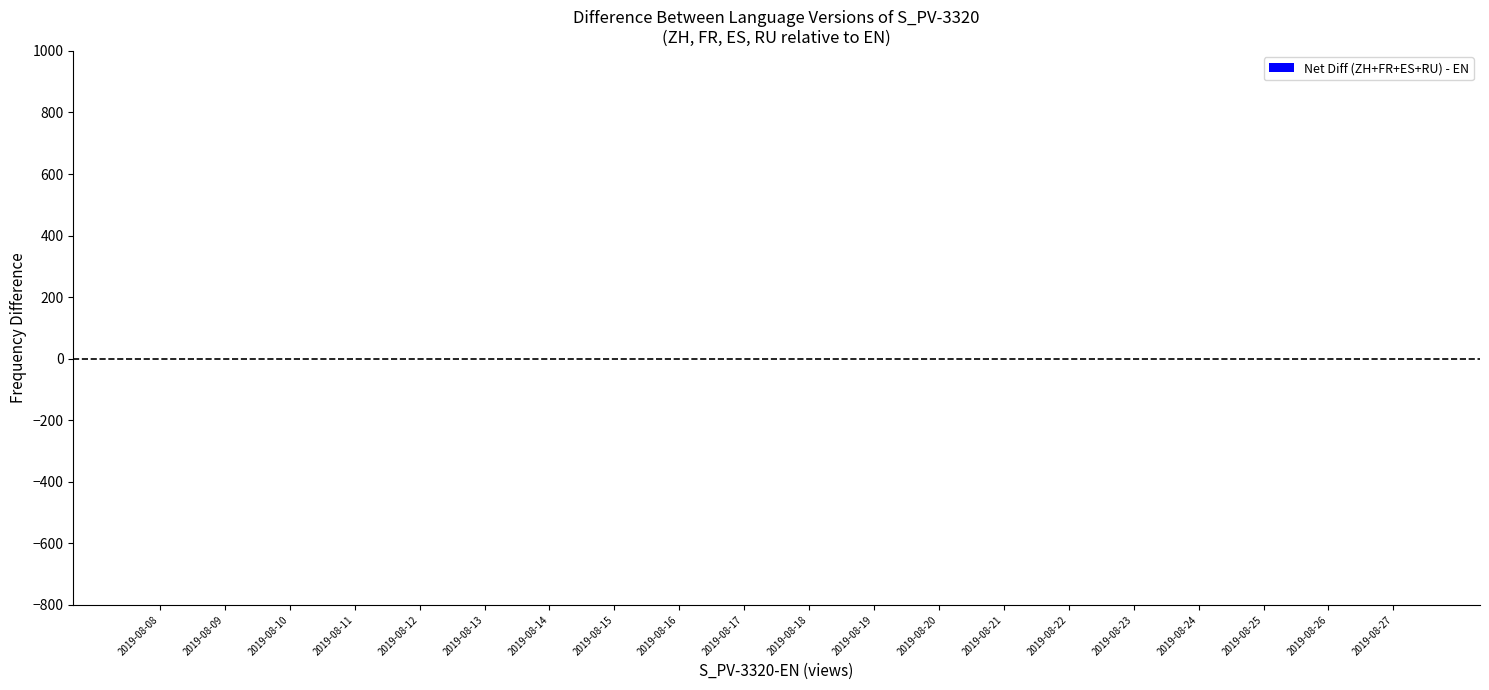

Count the values in the range 0 to 1.

19